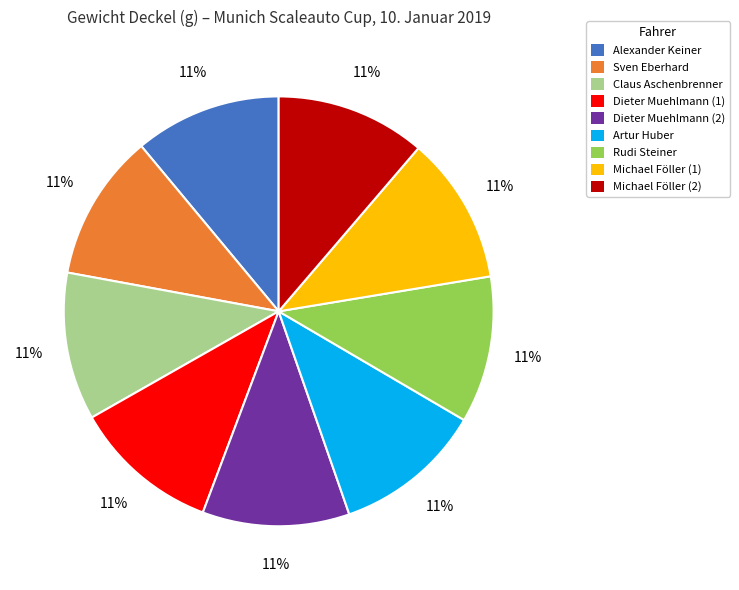

How many slices are in this pie chart?

9